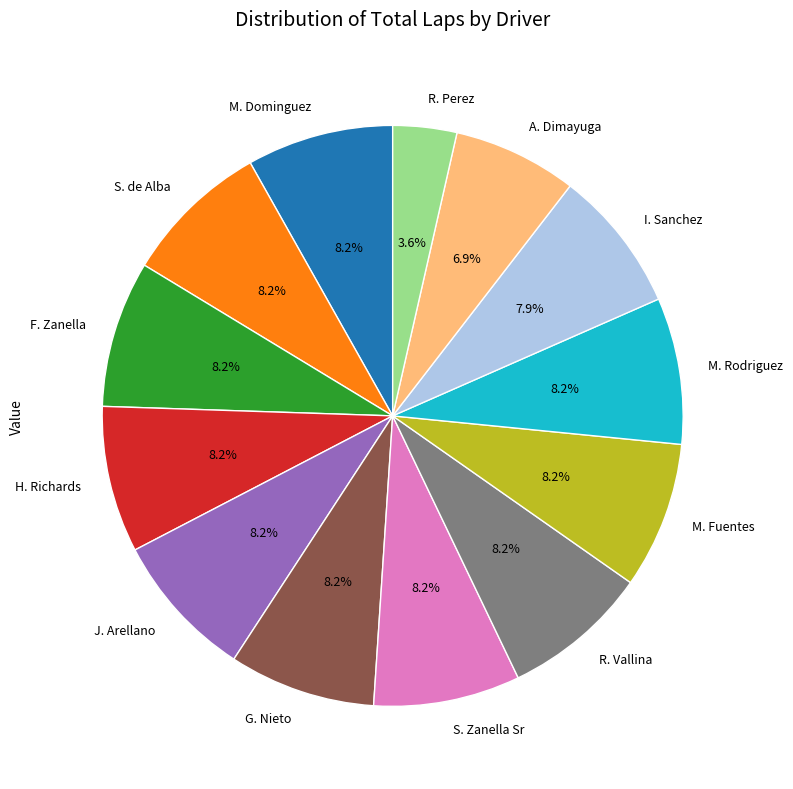

What is the smallest slice in the pie chart?

R. Perez